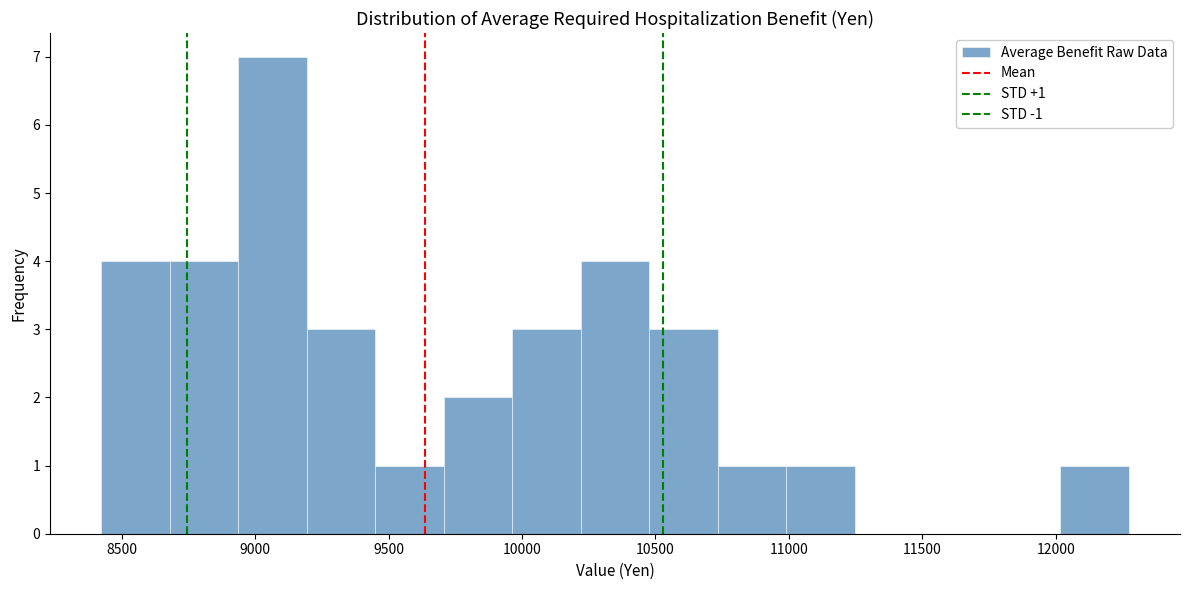

Which range on the x-axis has the tallest bar?

8950 to 9200